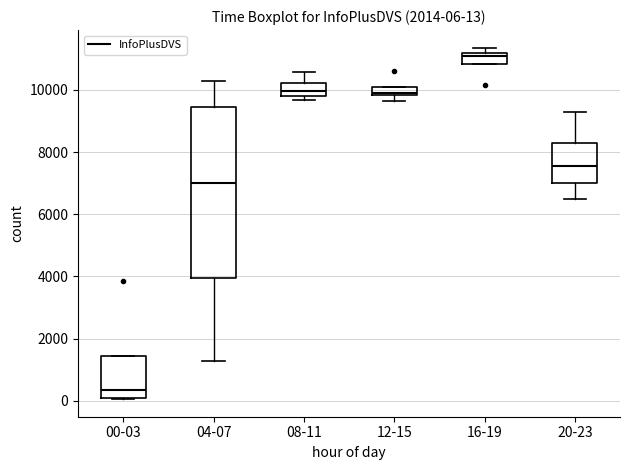

Comparing the boxes themselves (not the whiskers), which one is the tallest?

04-07